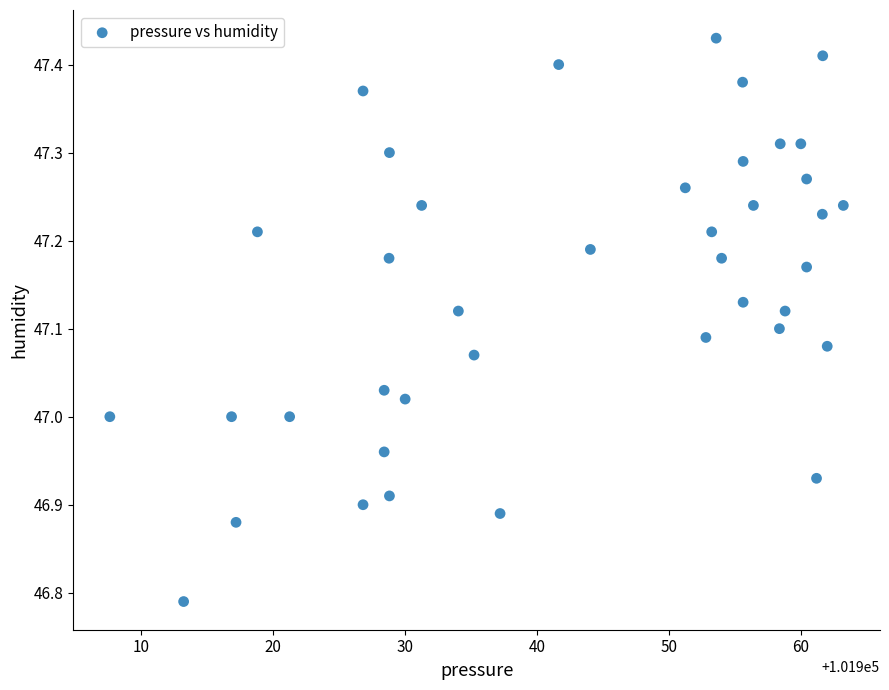

What is the range of X values (max minus min)?

55.6